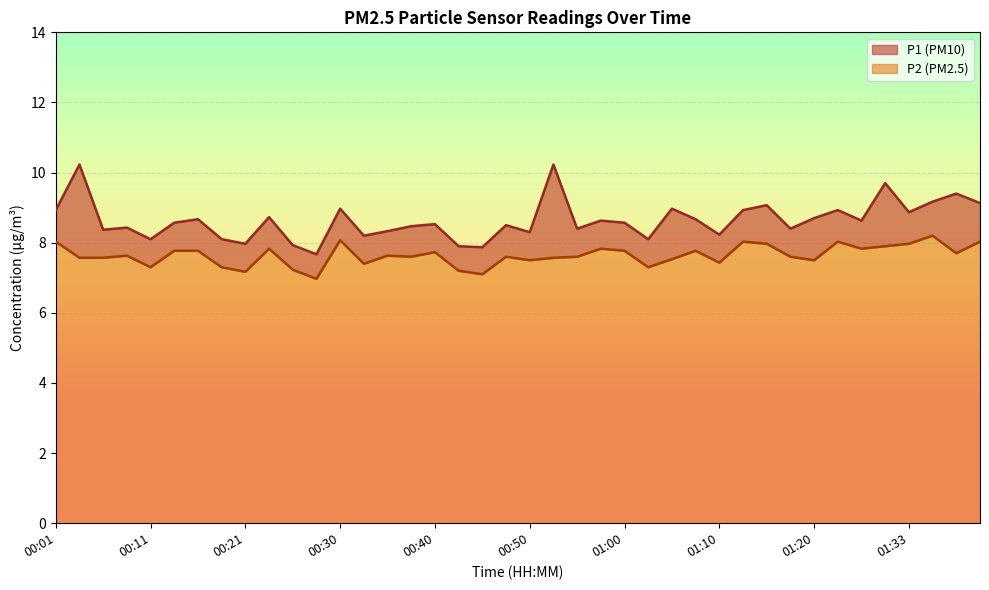

Read the P2 value at 00:53.

7.6